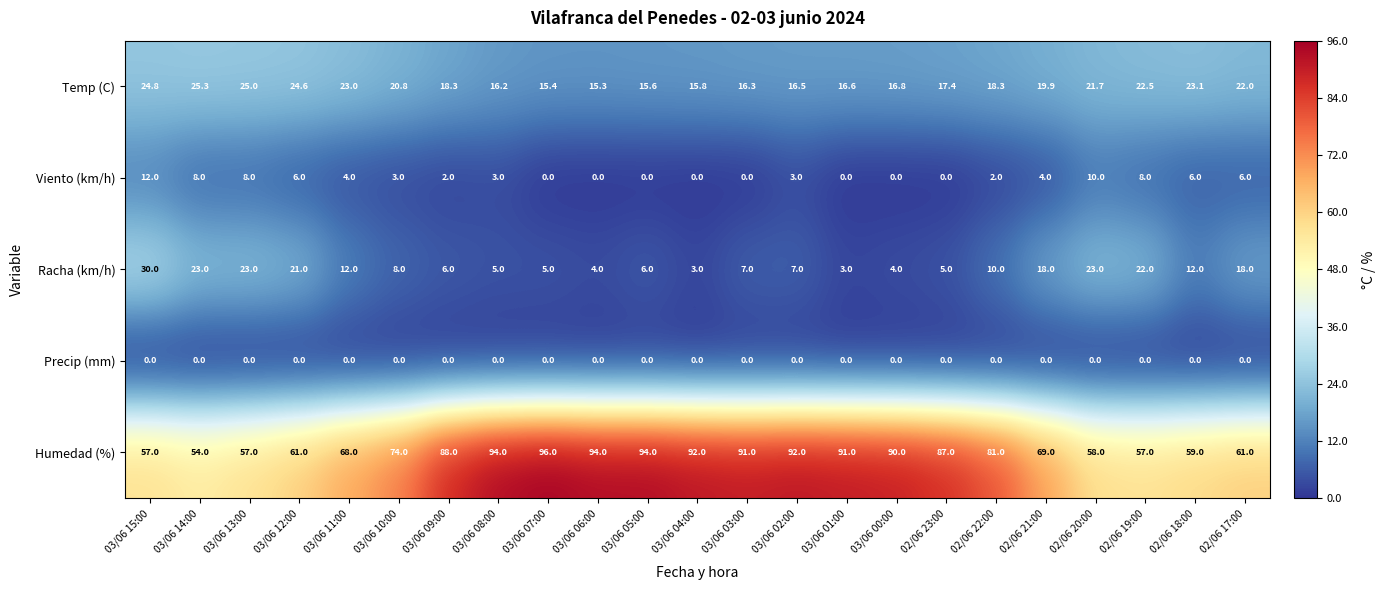

What is the spread (max minus min) of values at 03/06 00:00?

90.0